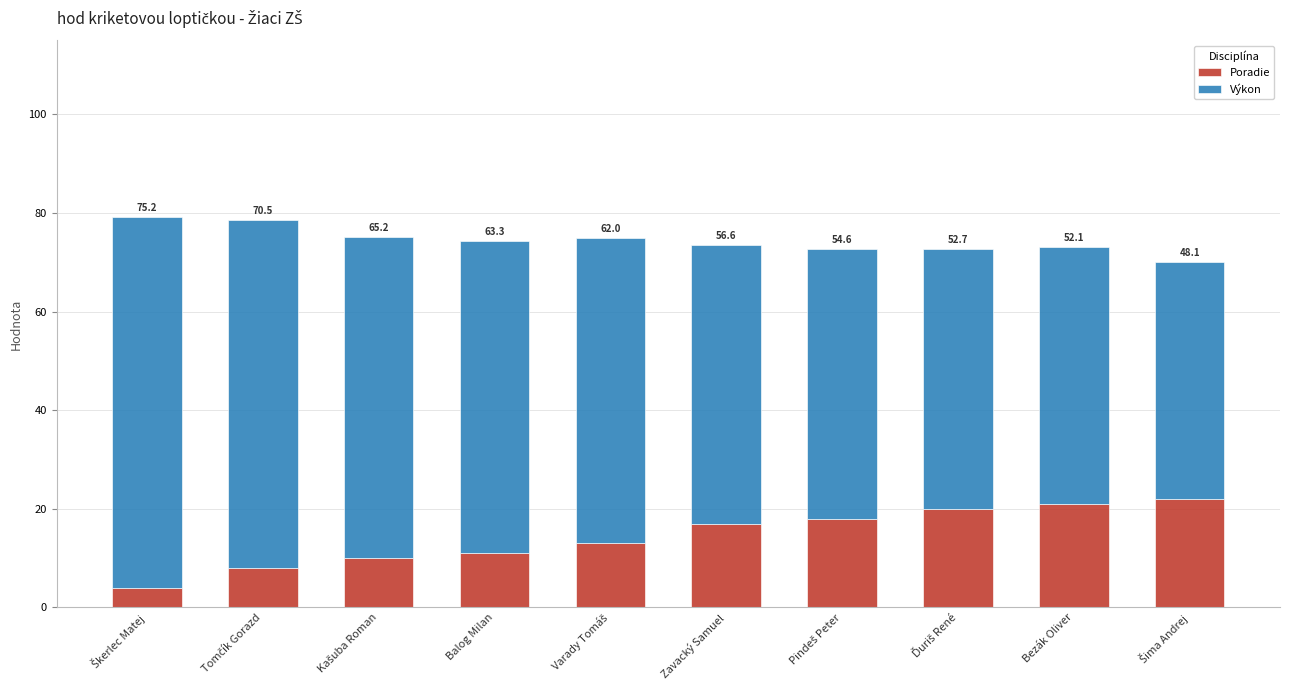

What is the sum of the Poradie values at Zavacký Samuel and Balog Milan?

28.0